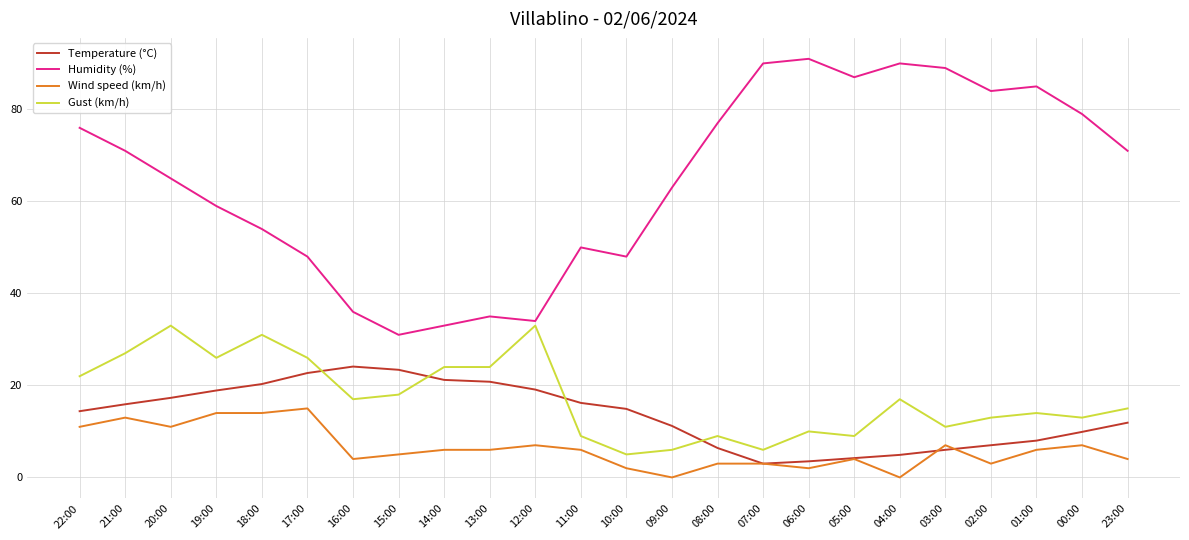

What are all the series names shown in the legend?

Temperature (°C), Humidity (%), Wind speed (km/h), Gust (km/h)